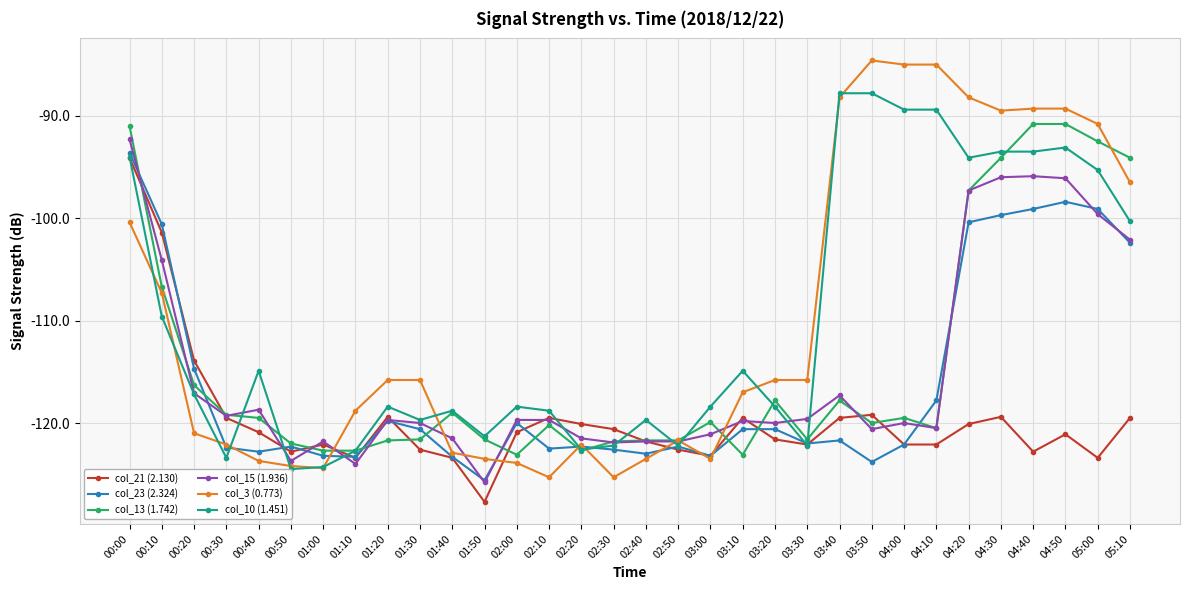

What is the label of the 7th point from the left?

01:00